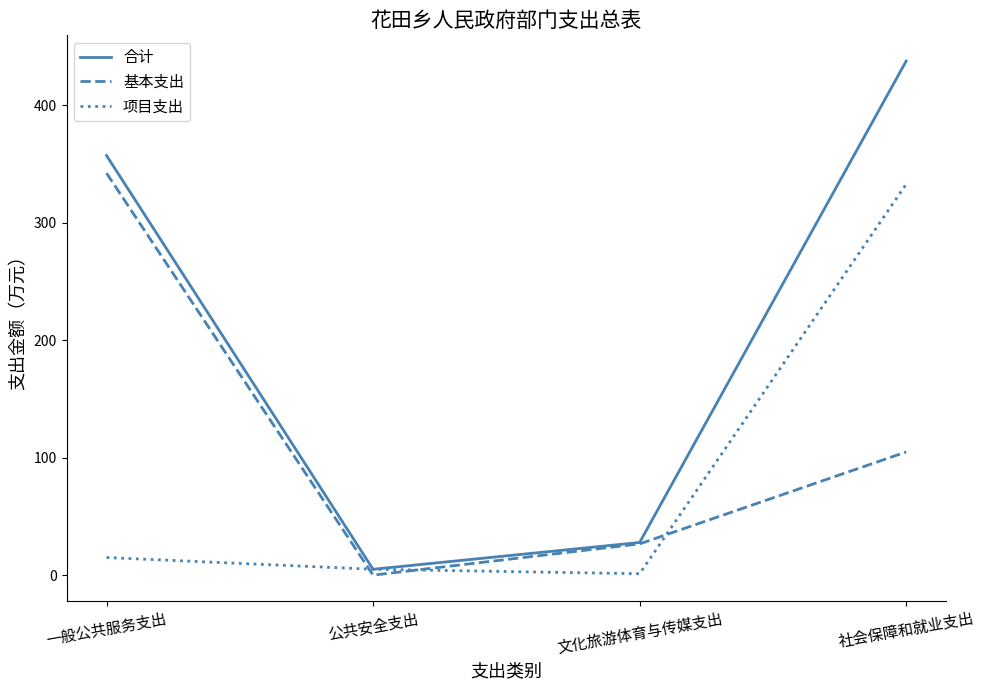

How many intersections are there between 项目支出 and 基本支出?

3